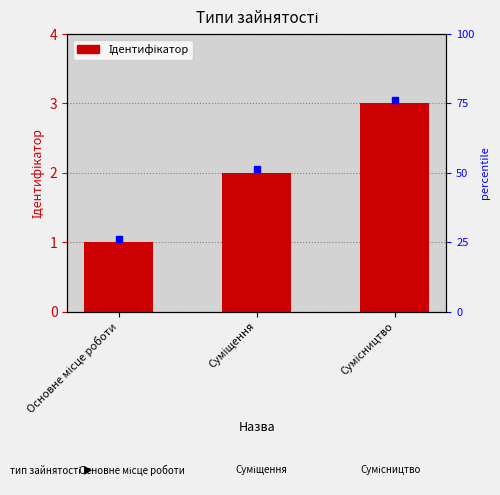

What is the difference between the values at Суміщення and Основне місце роботи?

1